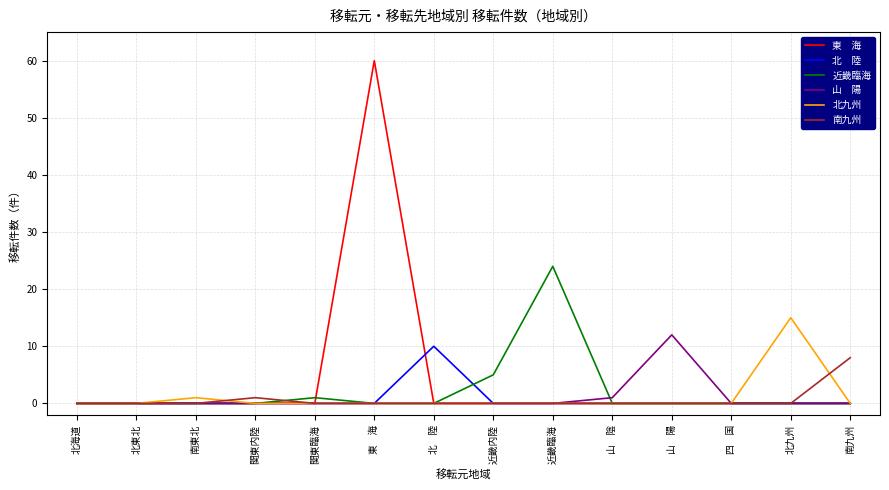

What is the total value across all series at 南九州?

8